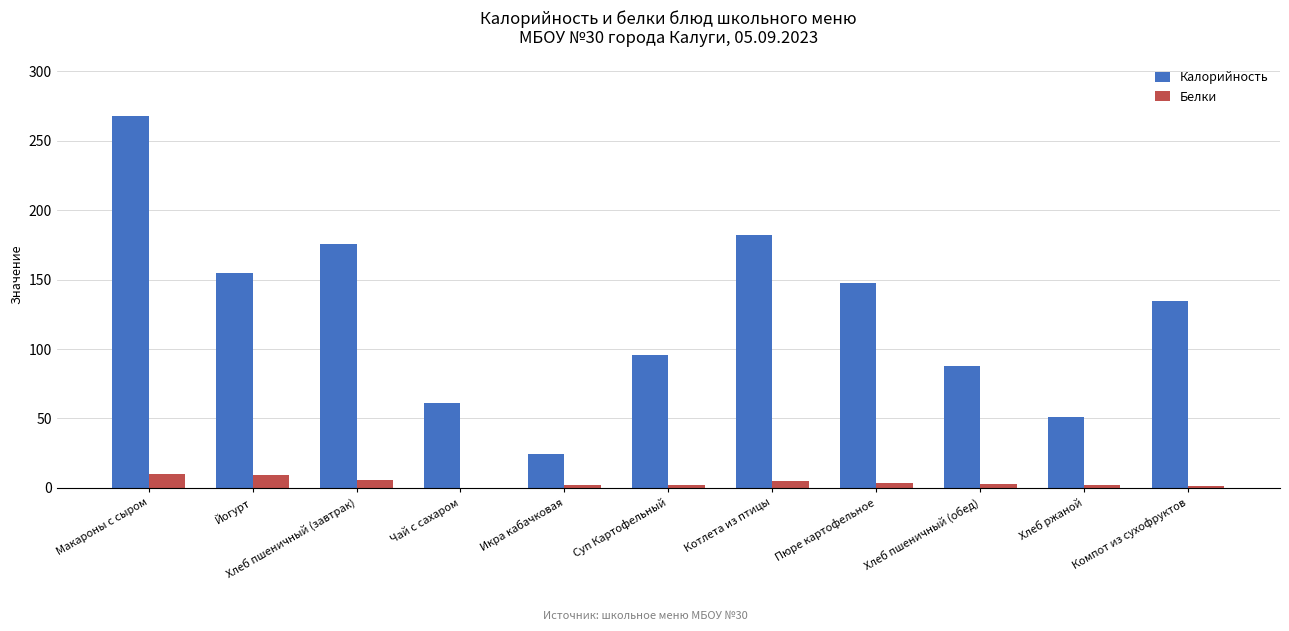

What is the maximum value shown in the chart?

268.0